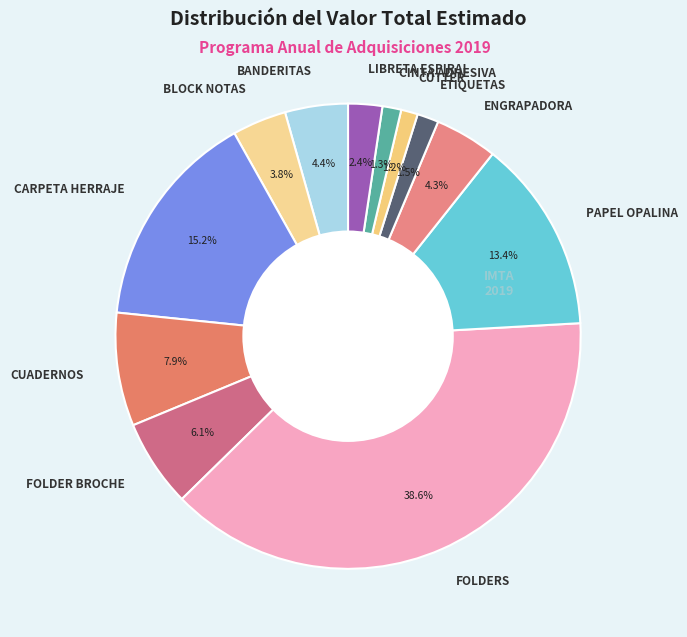

To the nearest percent, what is the combined percentage of CARPETA HERRAJE and PAPEL OPALINA?

29%